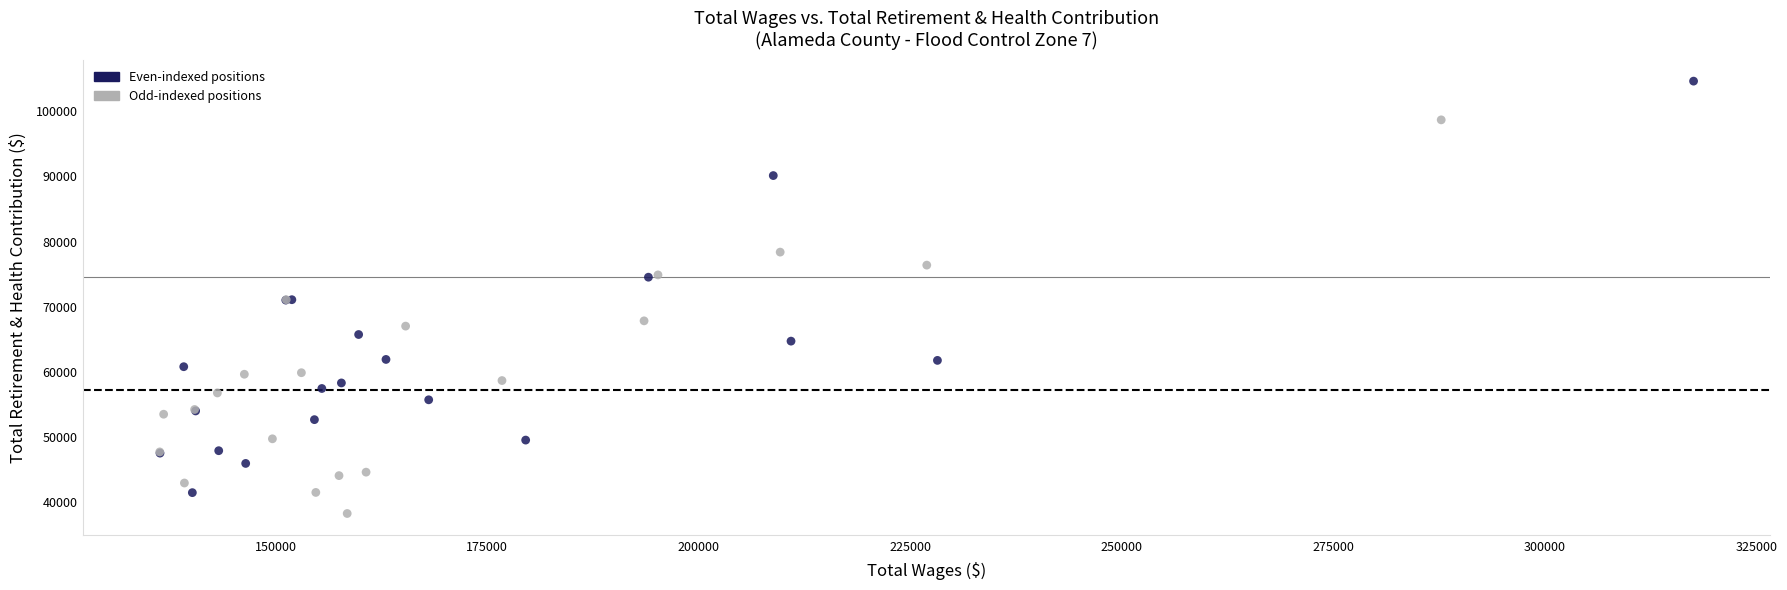

Which series has the widest spread of Y values?

Even-indexed positions